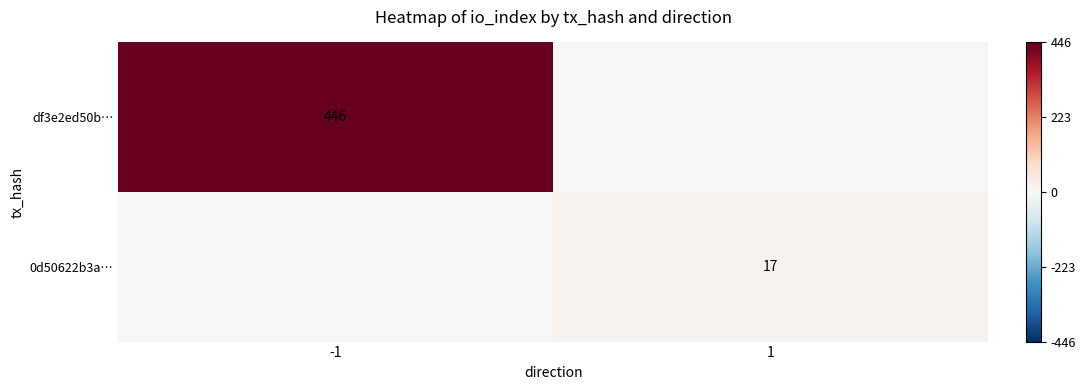

The 0d50622b3a… series shows 27 at 1. True or false?

False